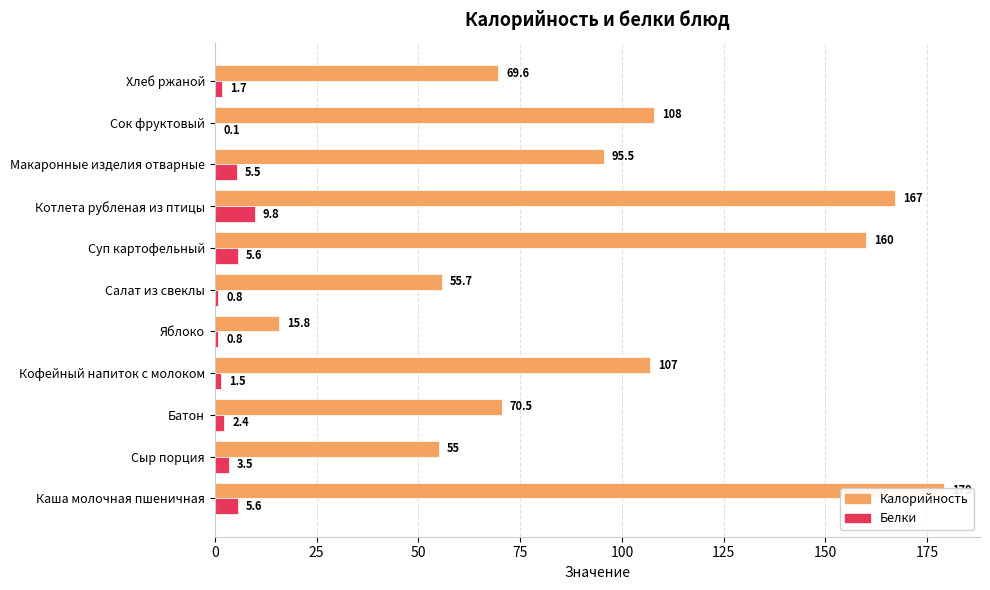

How many categories are shown in the chart?

11